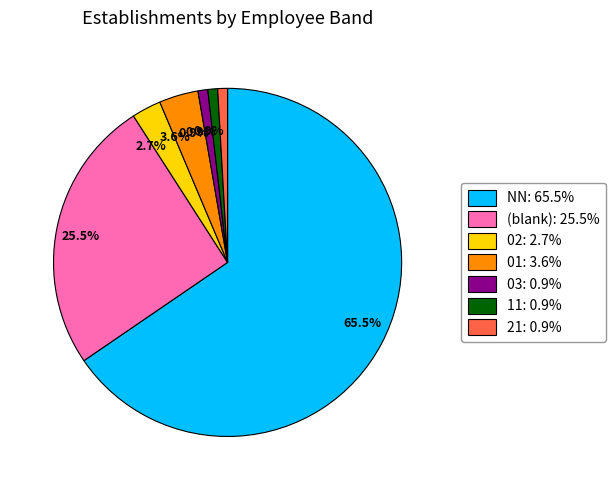

Is there a majority slice in this chart?

Yes